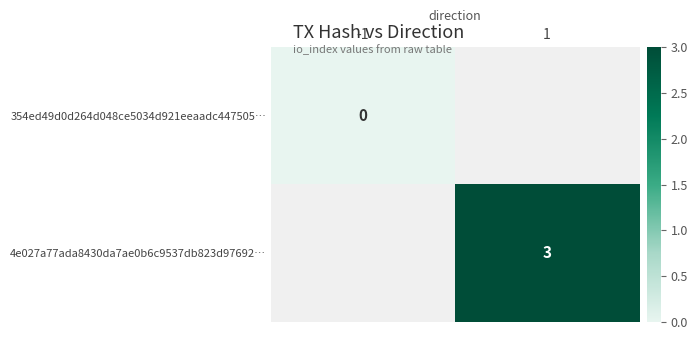

What is the maximum value shown in the chart?

3.0